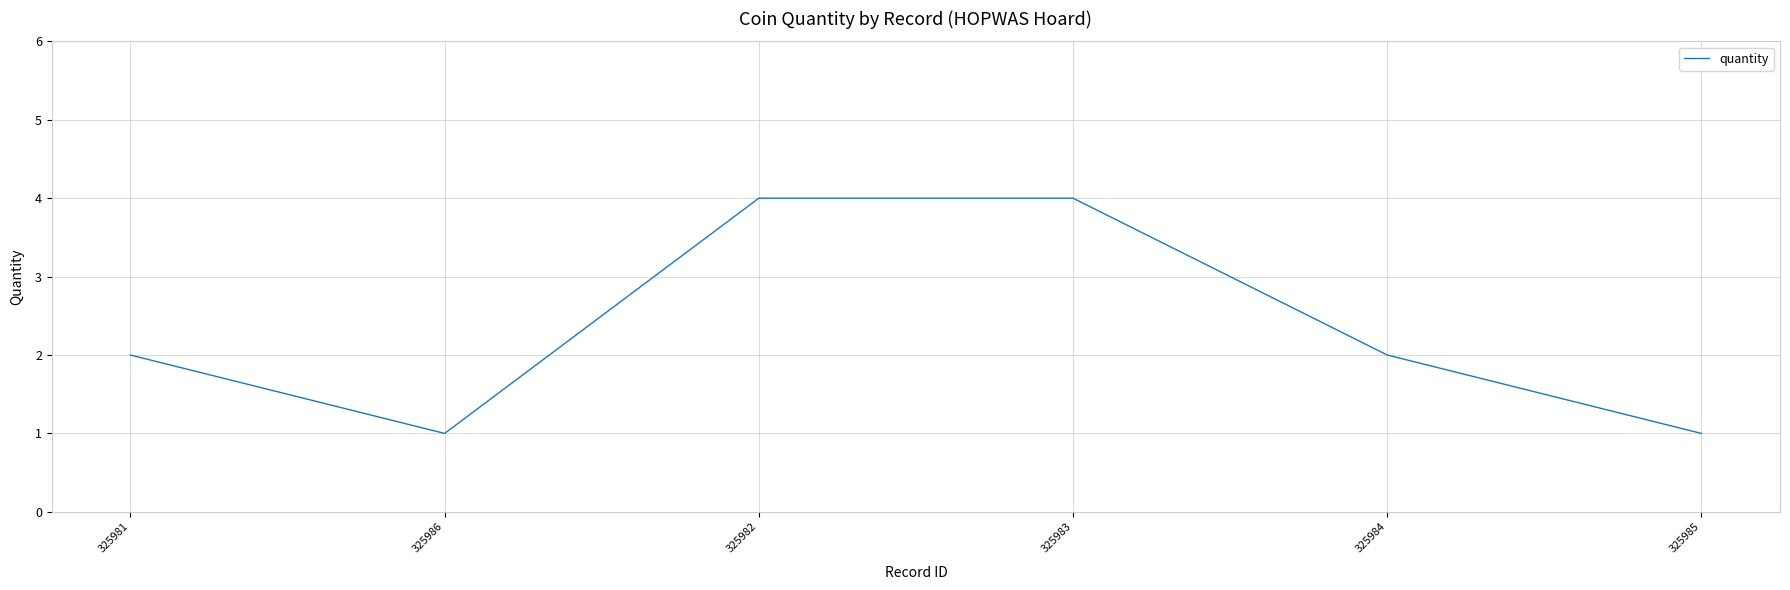

Reading left to right, transcribe all the data shown in this chart.

2	1	4	4	2	1